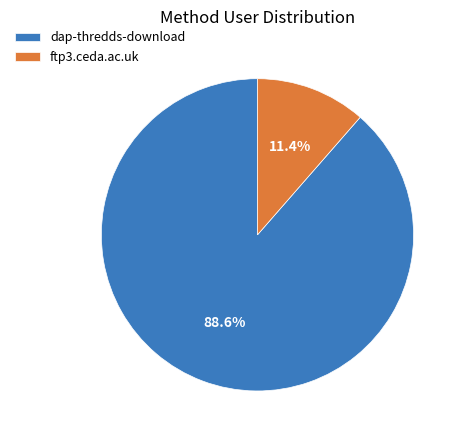

To the nearest percent, what portion does ftp3.ceda.ac.uk represent?

11%